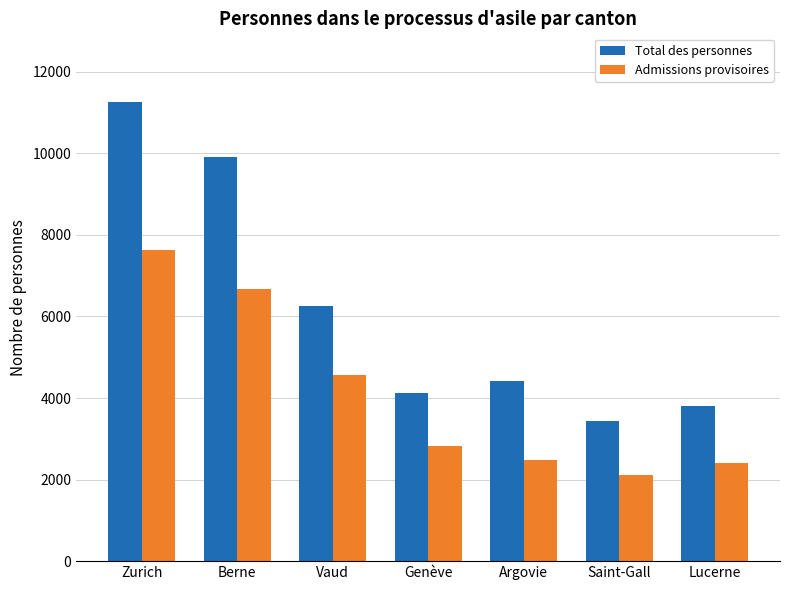

Which series has the largest range (max minus min)?

Total des personnes